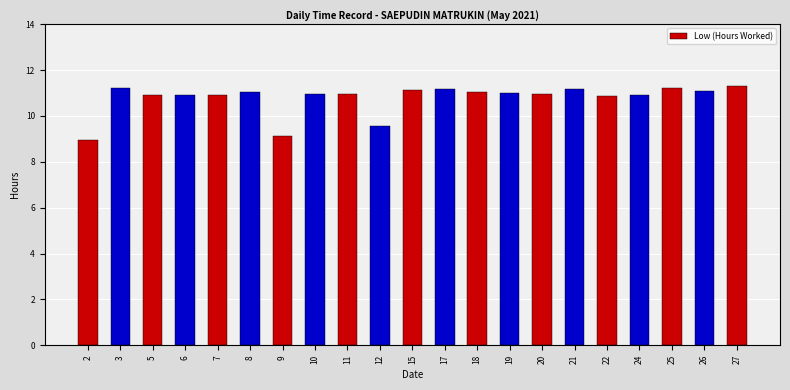

Which category has the lowest value across all series?

2